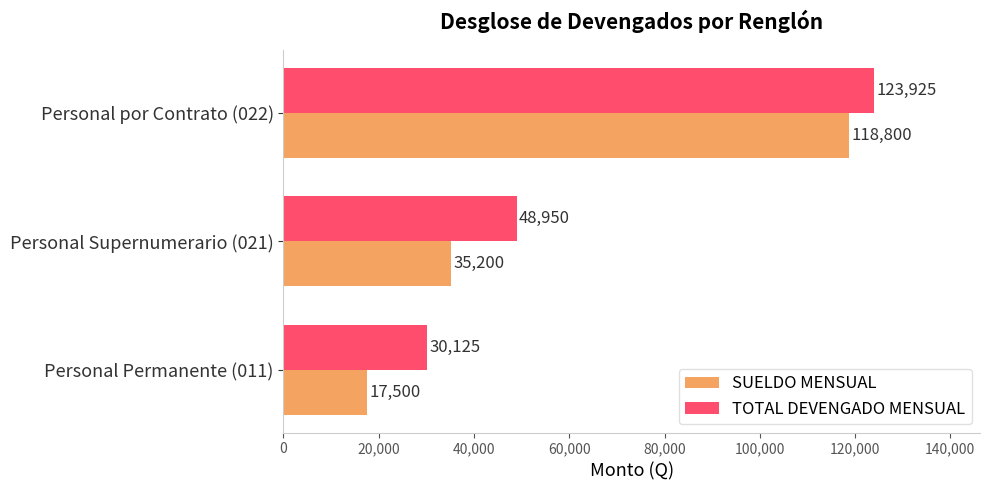

What is the difference between the maximum and minimum values in the SUELDO MENSUAL series?

101300